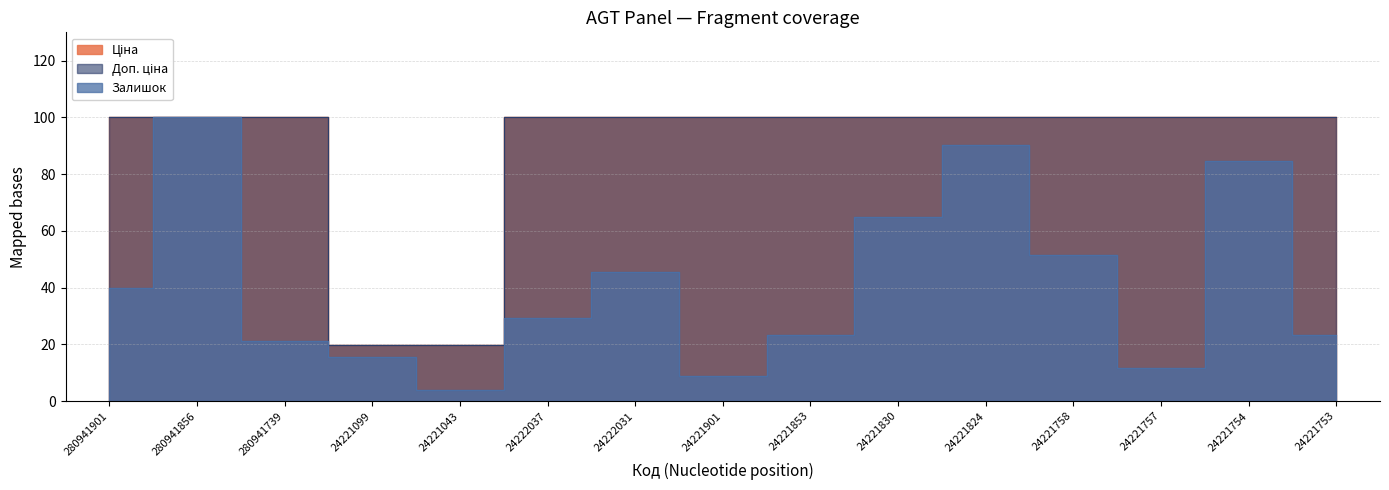

The value of Доп. ціна at 280941901 is 33.6. True or false?

False